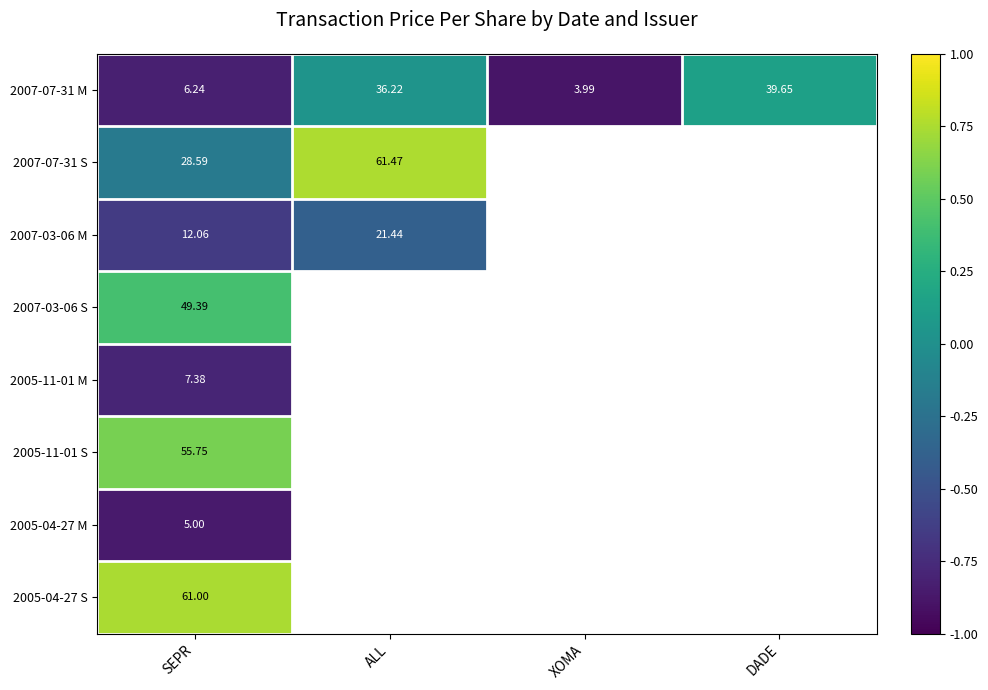

At how many categories does at least one series exceed 0?

3